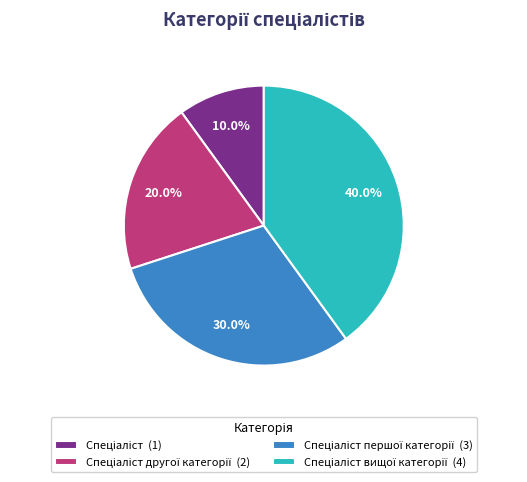

Is there a majority slice in this chart?

No